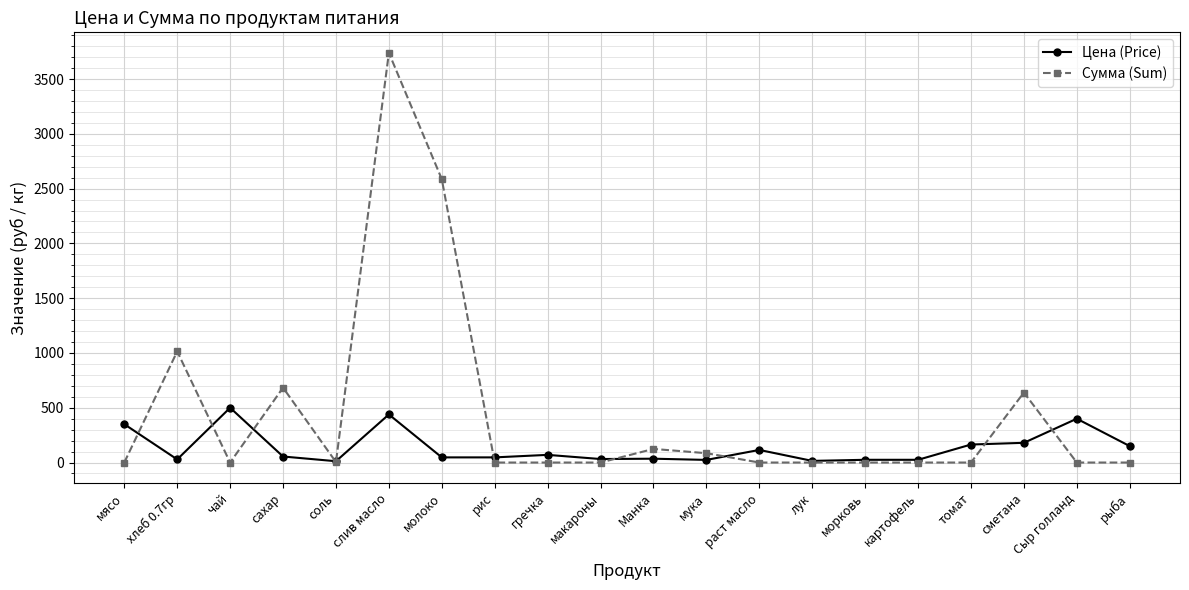

Which category has the highest value in the Сумма (Sum) series?

слив масло